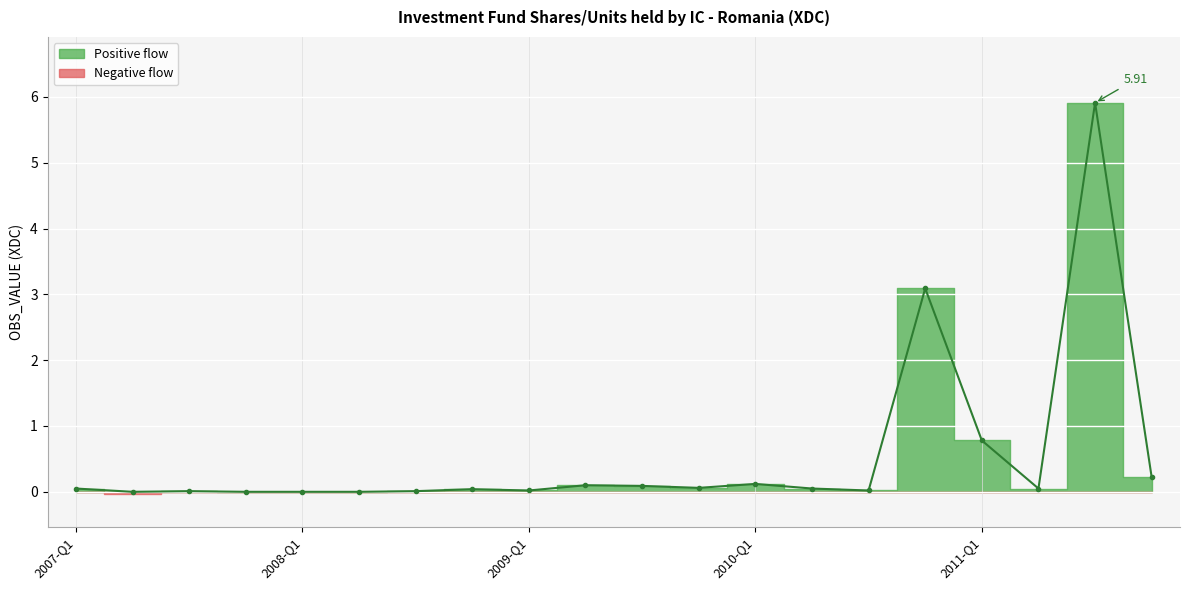

What is the value of the 12th point from the left?

0.1